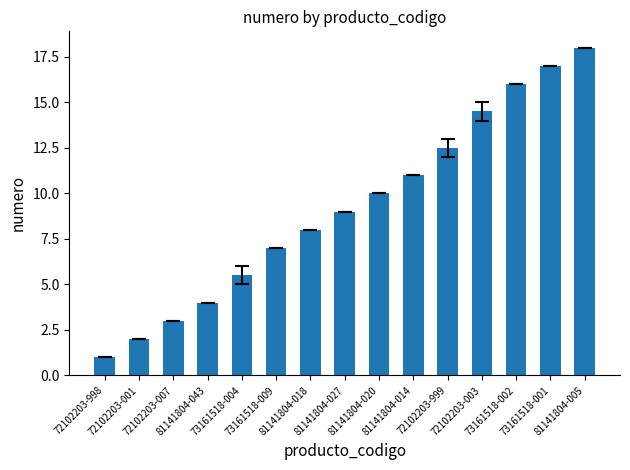

Reading right to left, transcribe all the data shown in this chart.

18.0	17.0	16.0	14.5	12.5	11.0	10.0	9.0	8.0	7.0	5.5	4.0	3.0	2.0	1.0